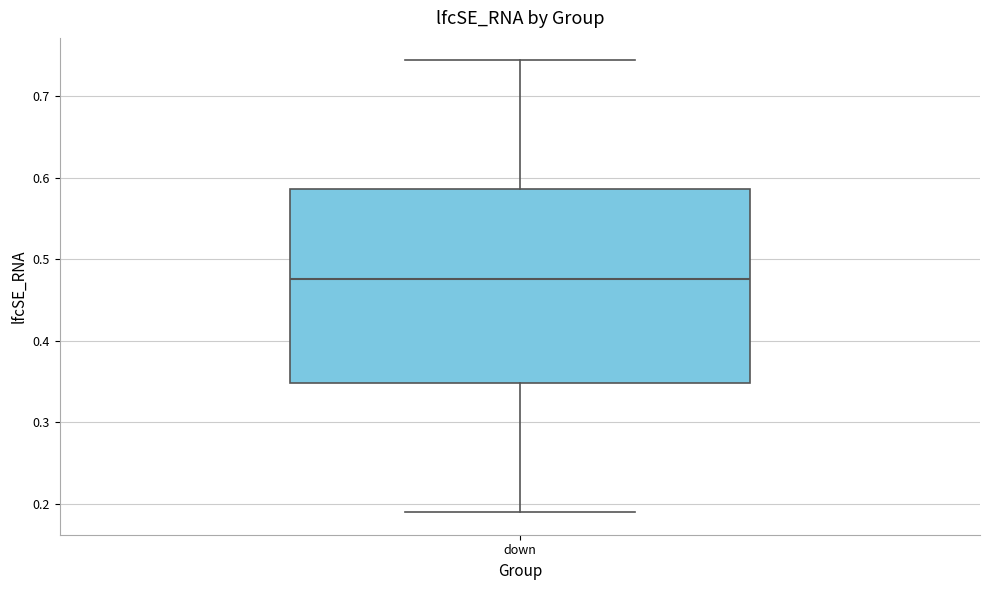

Read this box plot against the y-axis: the position of the median line, the range covered by the box, and the ends of both whiskers. The values are not printed on the chart, so give them approximately, as read against the axis.

median 0.48, box 0.35 to 0.59, whiskers 0.19 to 0.74